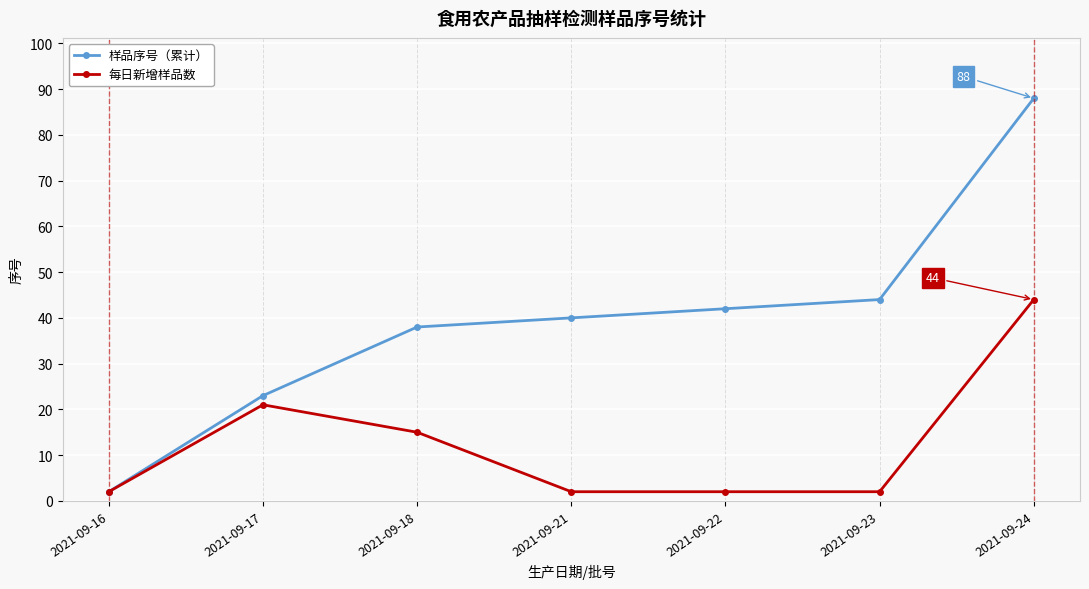

What is the difference between the second highest and minimum values in the 样品序号（累计） series?

42